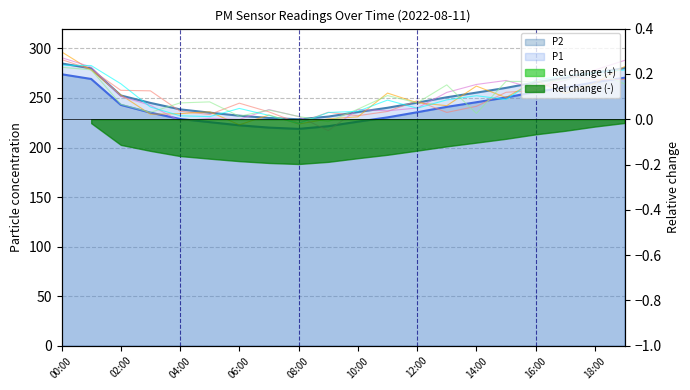

What is the sum of all P1 values?

5036.8